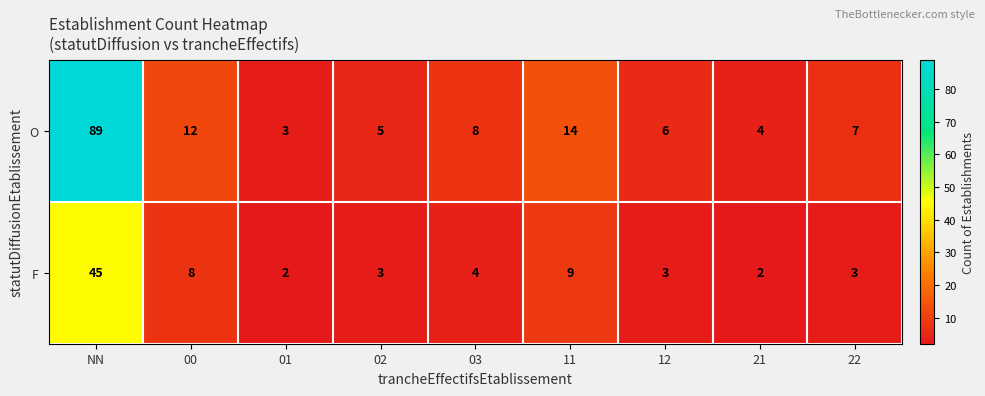

Which series has the largest range (max minus min)?

O